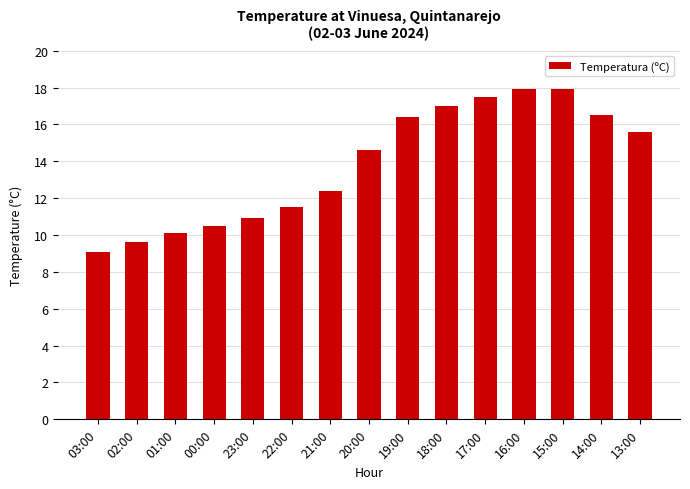

The value at 02:00 is 3.8. True or false?

False